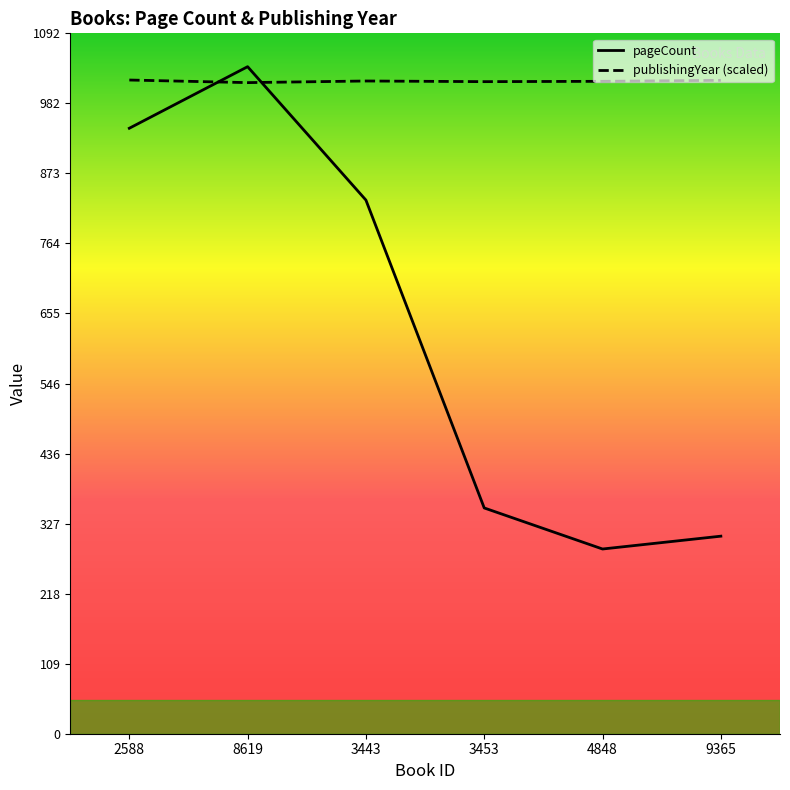

List the series in order of their overall mean, lowest first.

pageCount, publishingYear